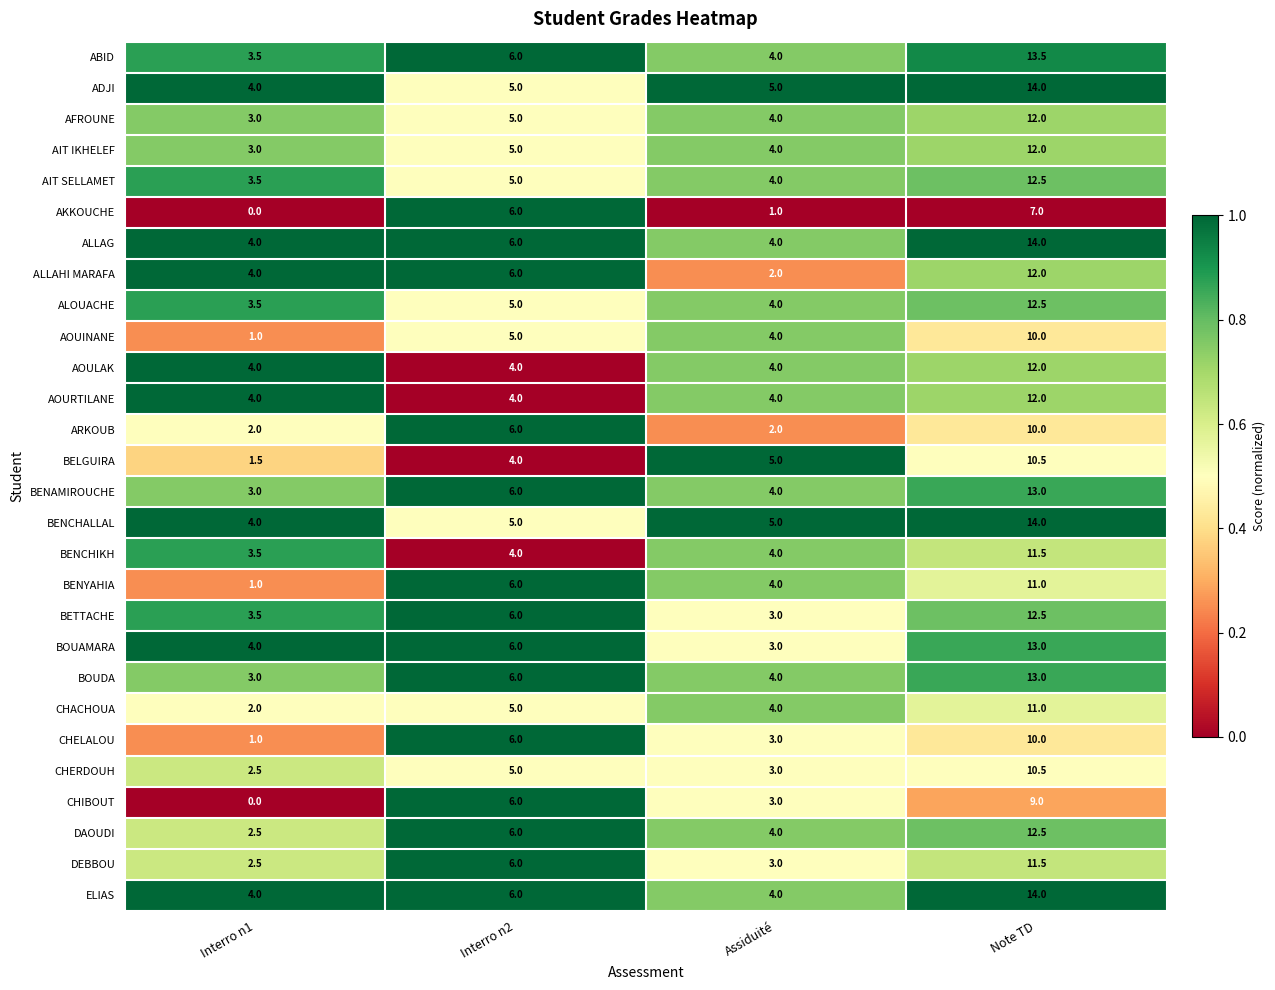

At how many categories does at least one series exceed 0?

4